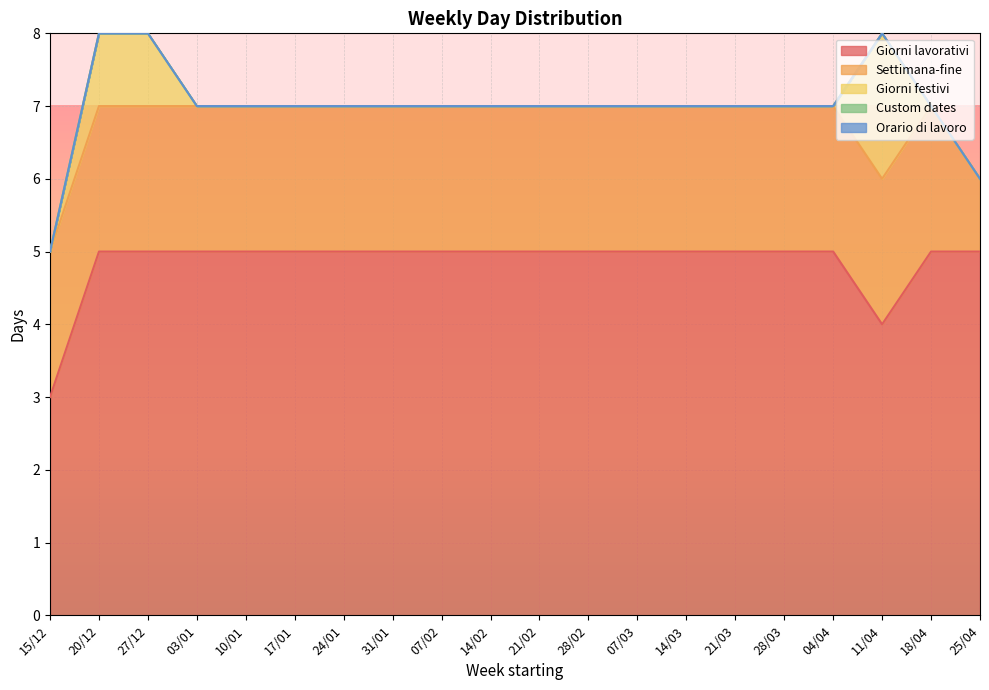

At how many categories does at least one series exceed 4?

18